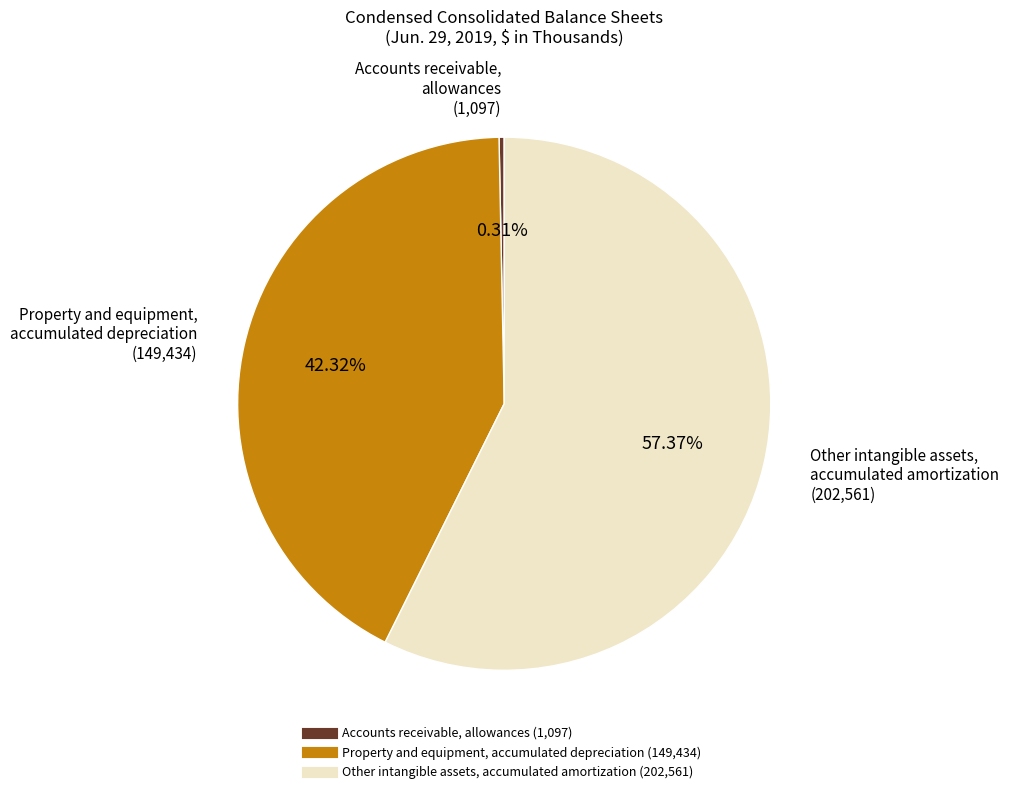

How many slices are in this pie chart?

3